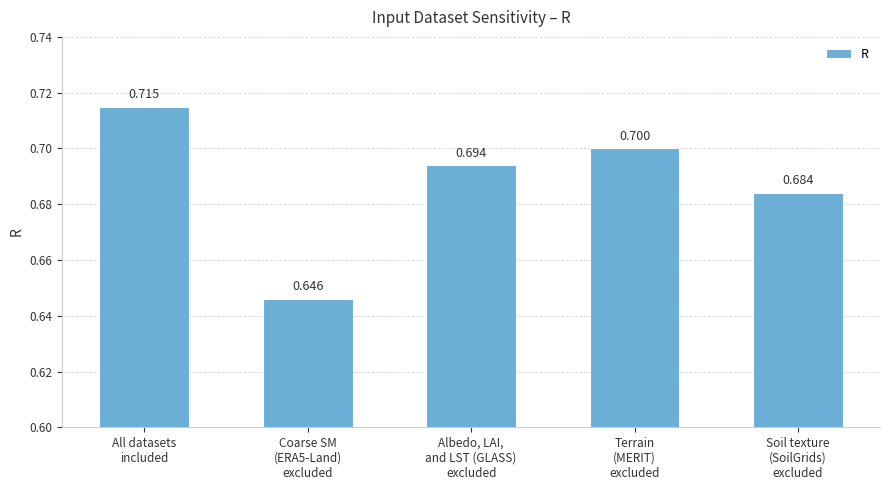

What is the difference between the maximum and minimum values?

0.1